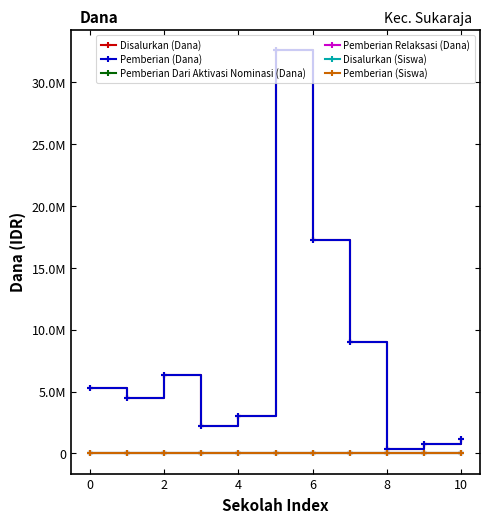

Is this an area chart (filled region under the line)?

No